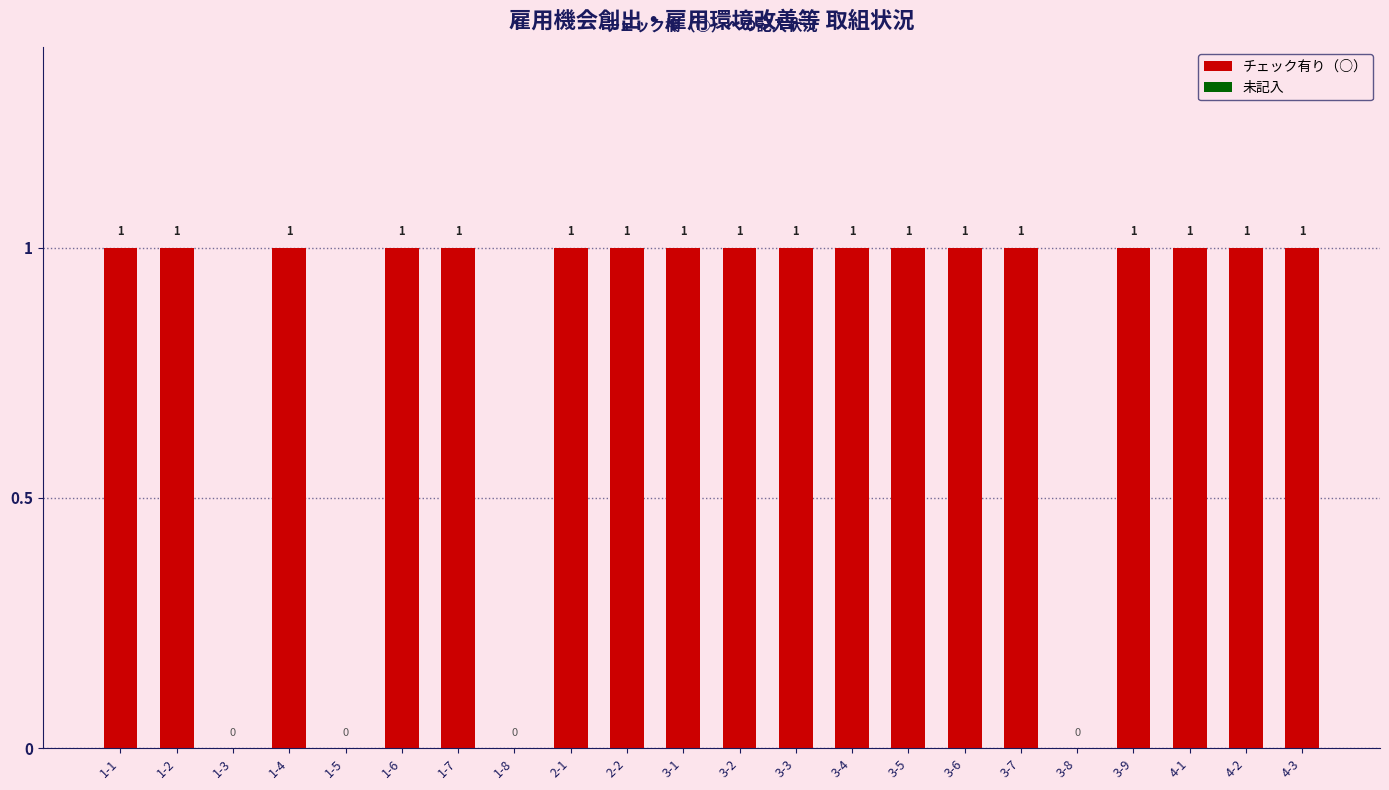

Reading right to left, list all the values displayed in this chart.

1	1	1	1	0	1	1	1	1	1	1	1	1	1	0	1	1	0	1	0	1	1